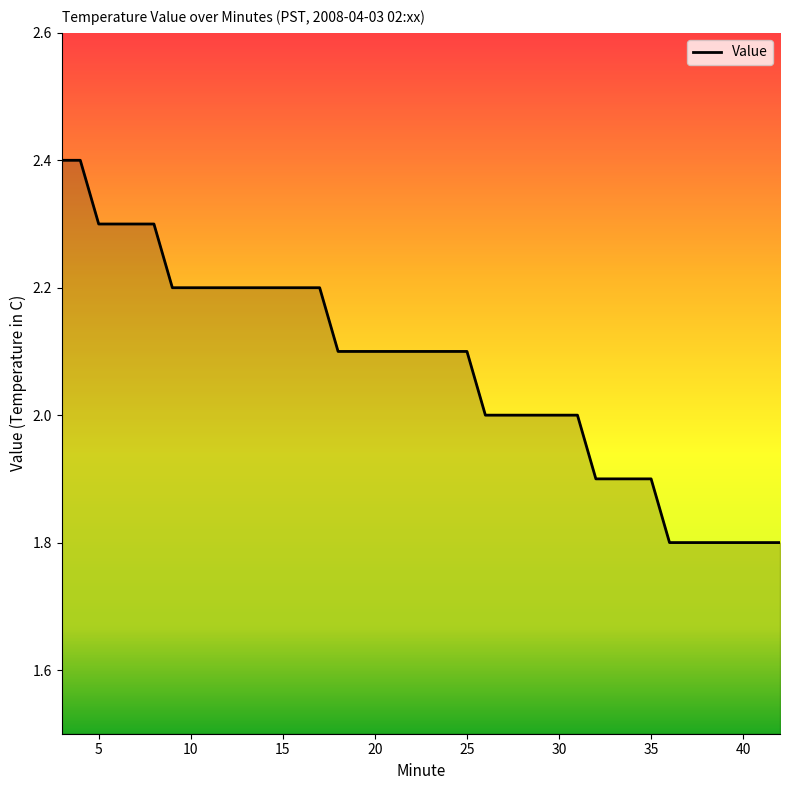

What is the maximum value shown in the chart?

2.4